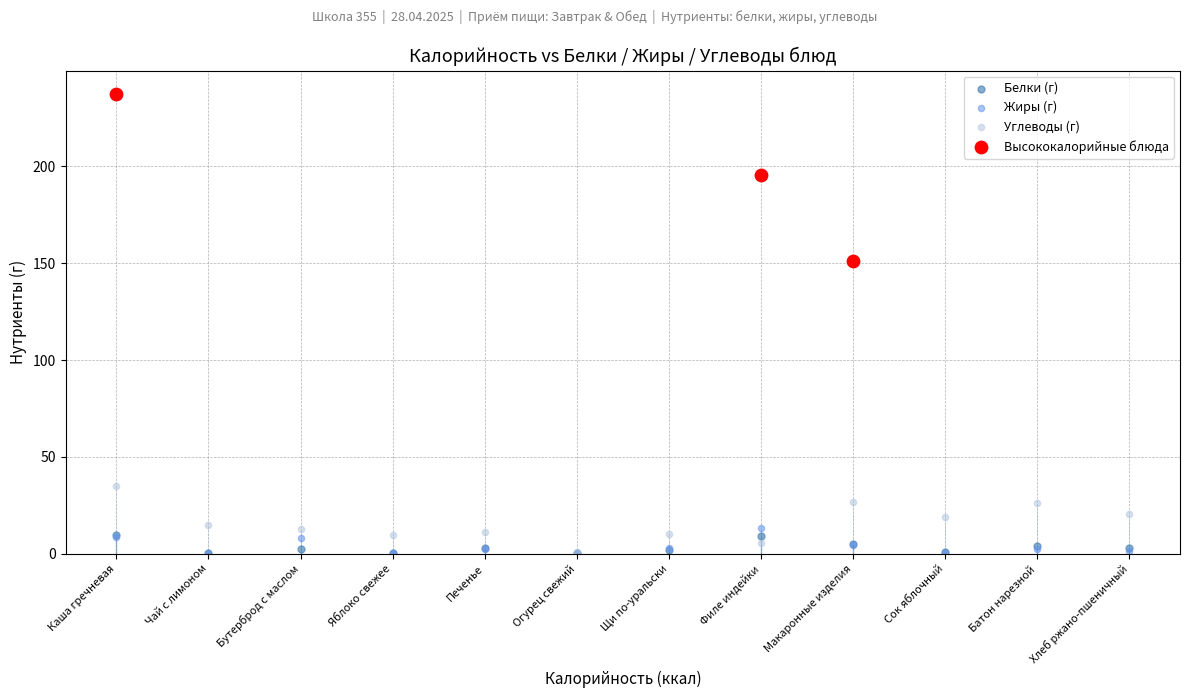

Which series reaches the maximum Y coordinate?

Высококалорийные блюда